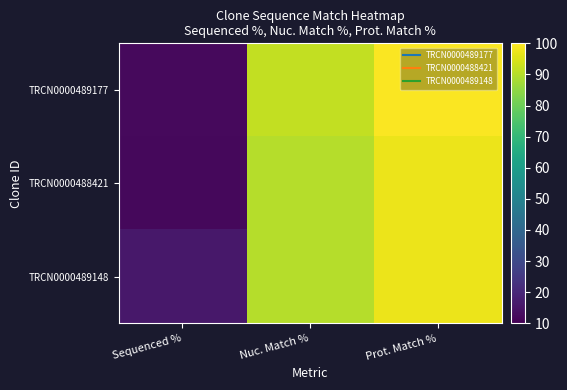

Reading left to right, what are all the values shown in this chart?

TRCN0000489177: Sequenced %=12.2	Nuc. Match %=91.6	Prot. Match %=99.4
TRCN0000488421: Sequenced %=11.8	Nuc. Match %=90.1	Prot. Match %=97.3
TRCN0000489148: Sequenced %=15.8	Nuc. Match %=90.1	Prot. Match %=97.3